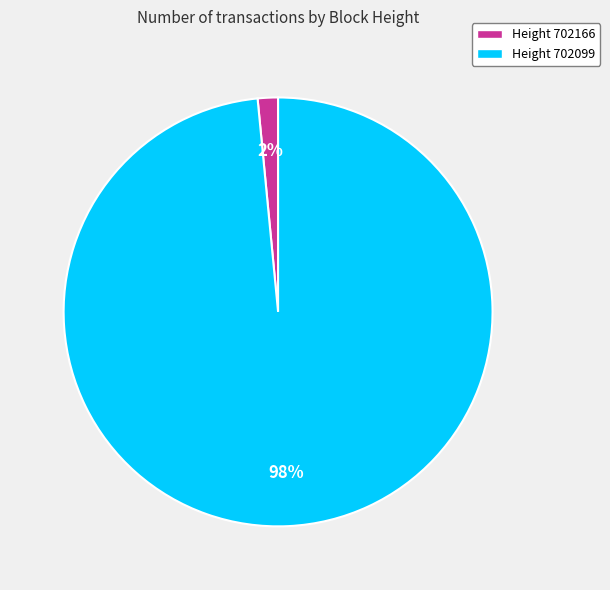

Is there any slice that represents more than half of the pie?

Yes